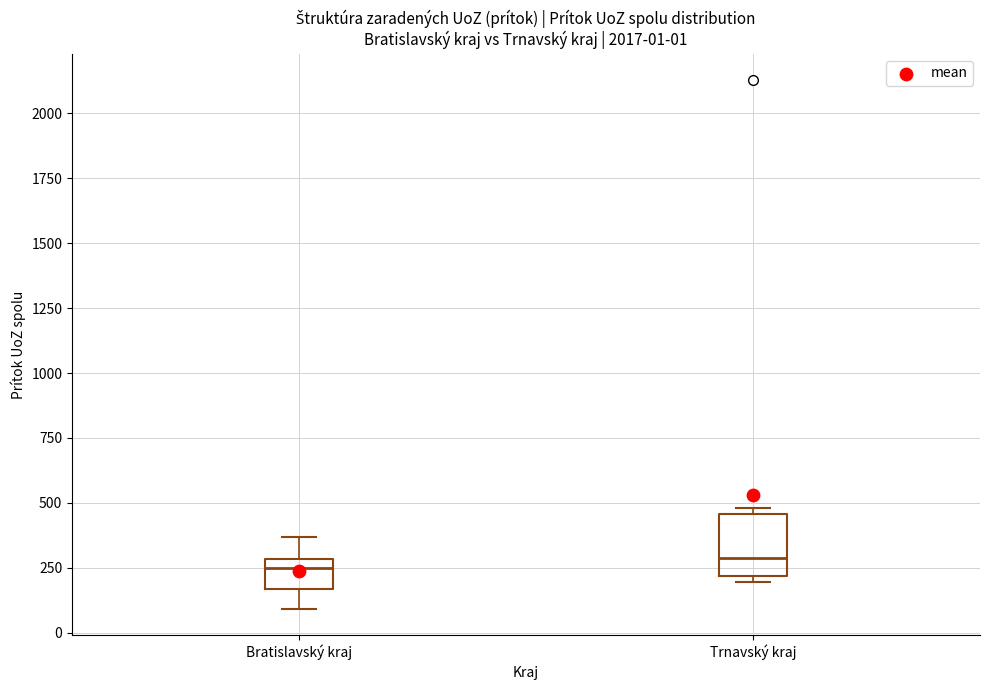

Comparing the boxes themselves (not the whiskers), which one is the tallest?

Trnavský kraj